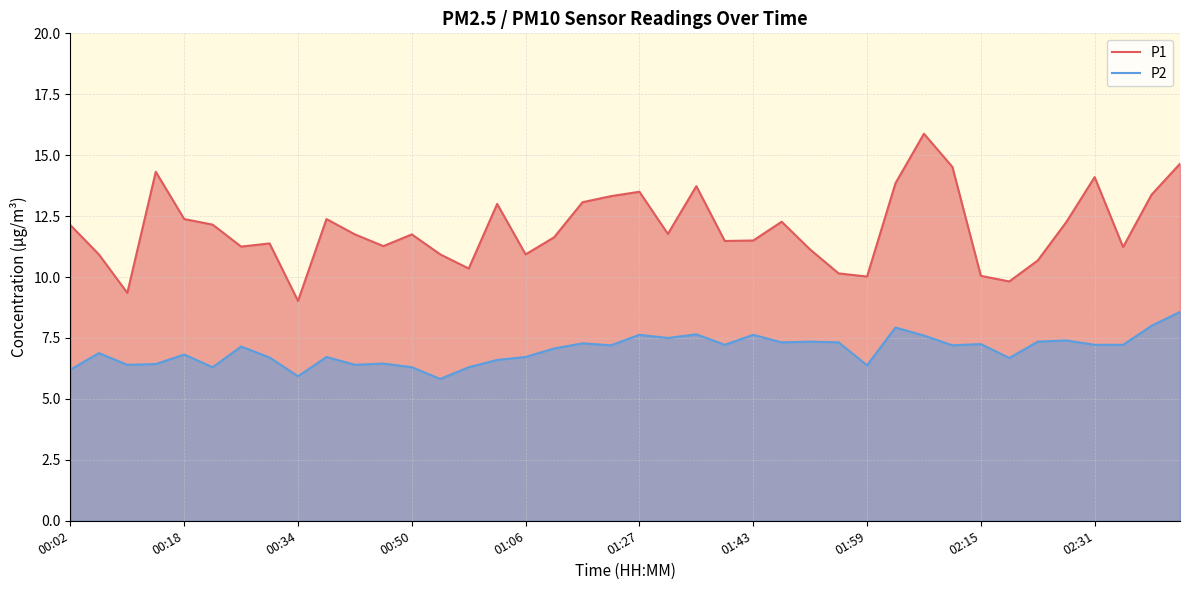

Which series has the largest total across all categories?

P1